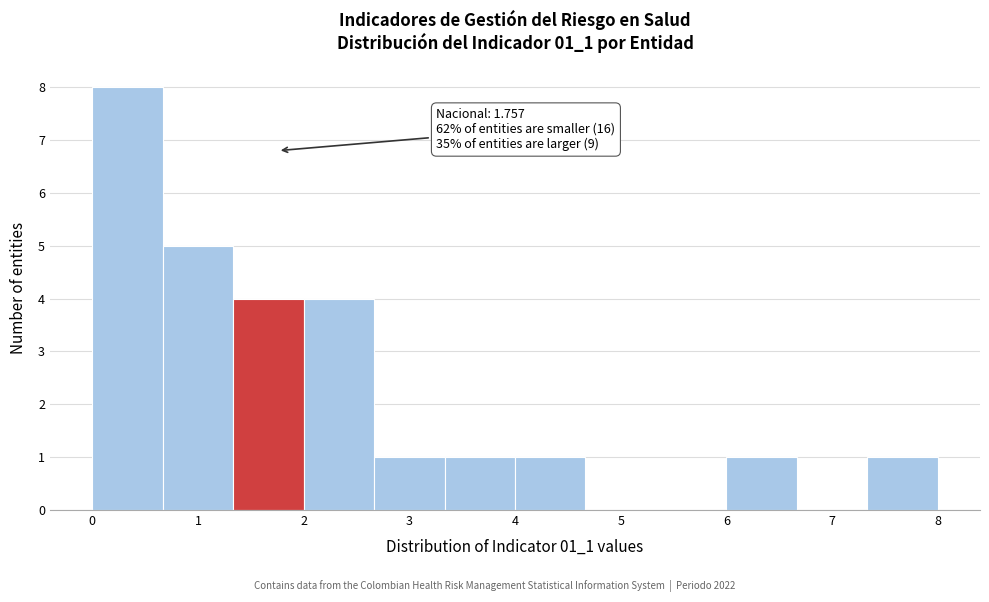

Over which range of the x-axis is the bar tallest?

0.0 to 0.7